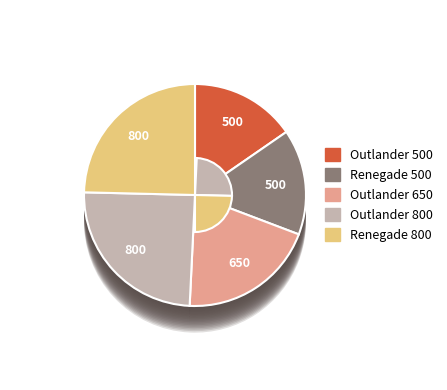

Which has a higher value, Outlander 800 or Renegade 800?

Outlander 800